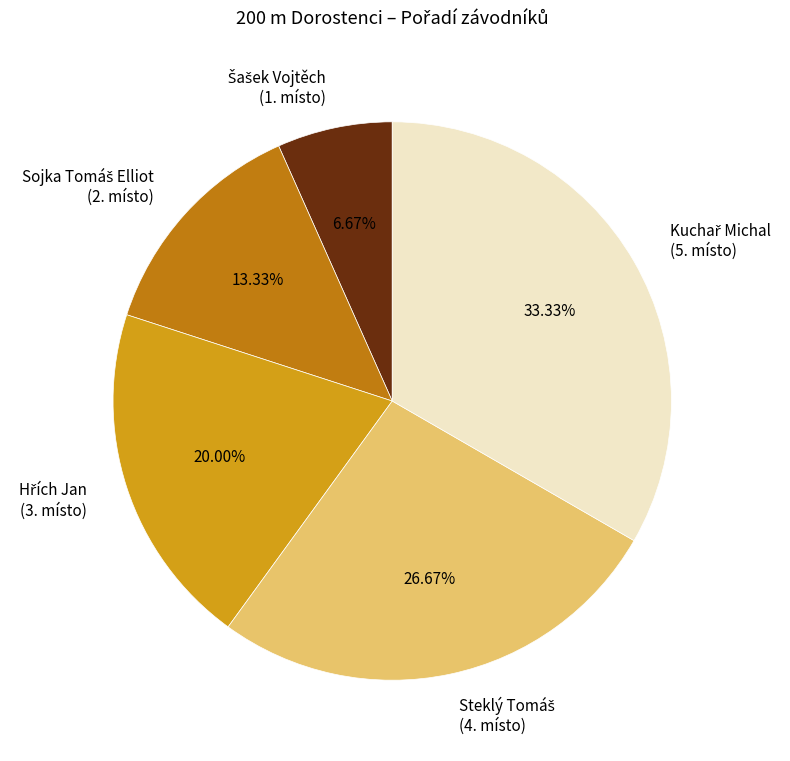

Is there any slice that represents more than half of the pie?

No